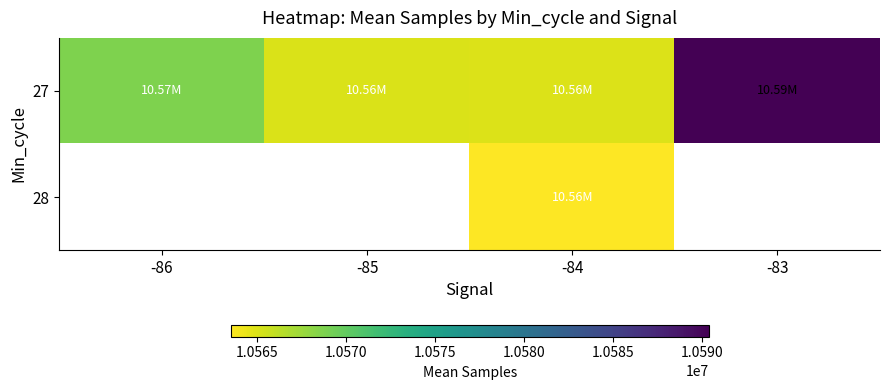

List the labels in order of 27 value, smallest first.

-84, -85, -86, -83